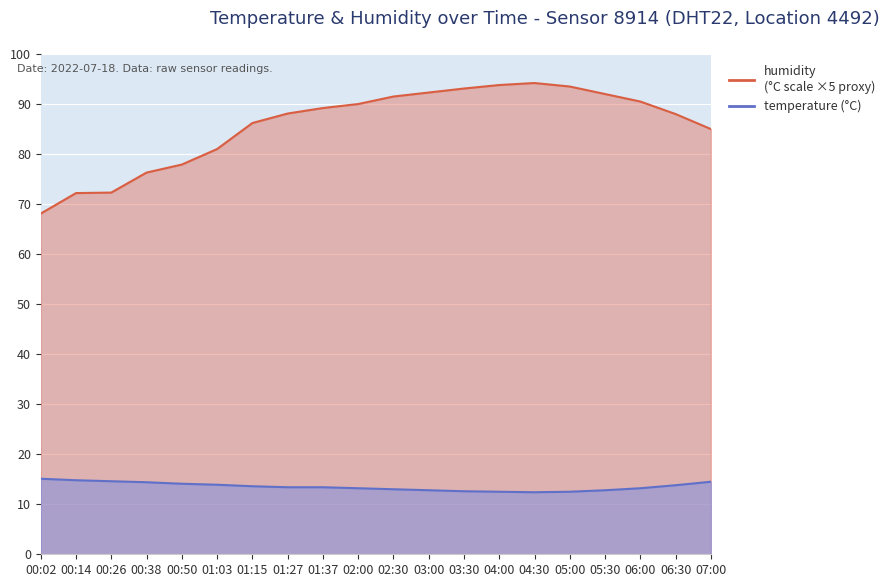

True or false: humidity has a value of 72.2 at 00:14.

True